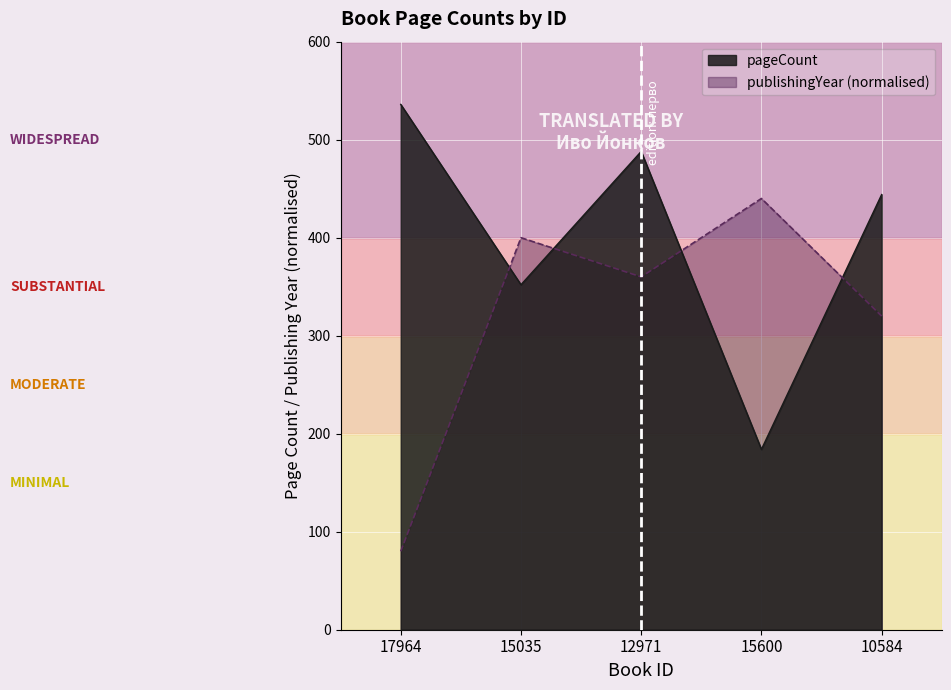

True or false: pageCount and publishingYear intersect in this chart.

True